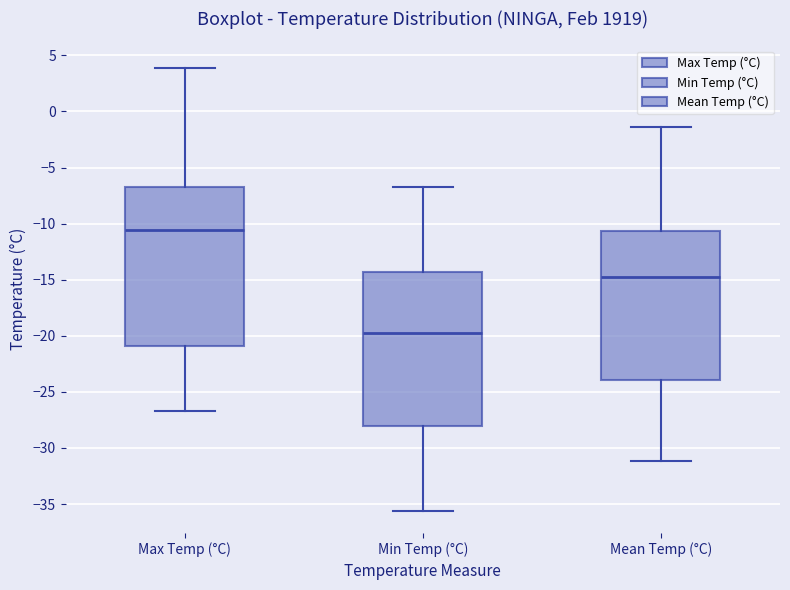

Reading left to right, transcribe this box plot: for each box, give where its median line is, the range the box spans, and where its two whiskers end, as read against the y-axis. The values are not printed on the chart, so give them approximately, as read against the axis.

Max Temp (°C): median -10.5, box -21.0 to -6.5, whiskers -26.5 to 4.0
Min Temp (°C): median -19.5, box -28.0 to -14.5, whiskers -35.5 to -6.5
Mean Temp (°C): median -15.0, box -24.0 to -10.5, whiskers -31.0 to -1.5